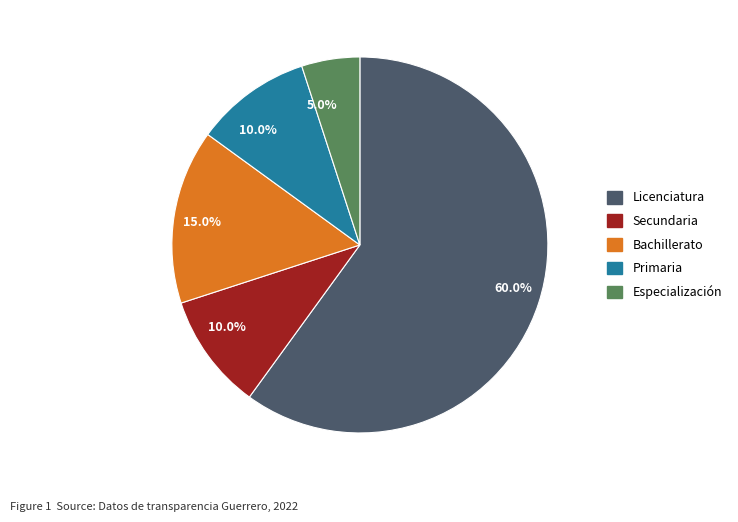

Is there a majority slice in this chart?

Yes